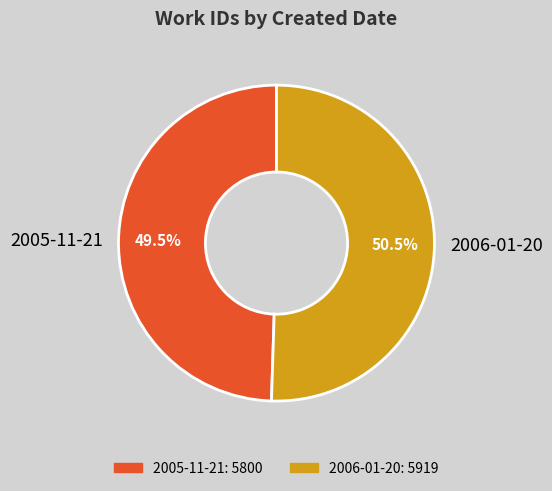

Approximately how many times larger is the value at 2006-01-20 compared to 2005-11-21?

1.0